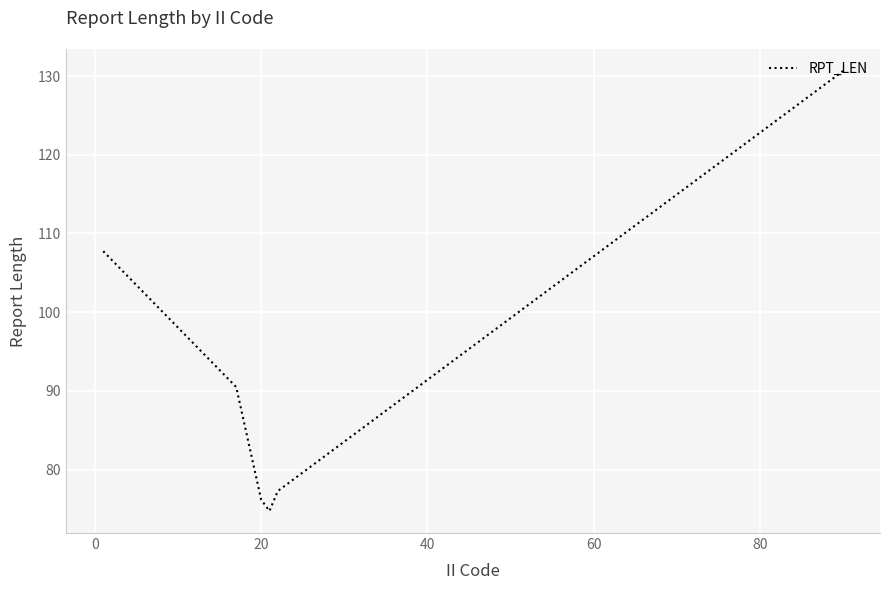

What is the minimum value shown in the chart?

74.8